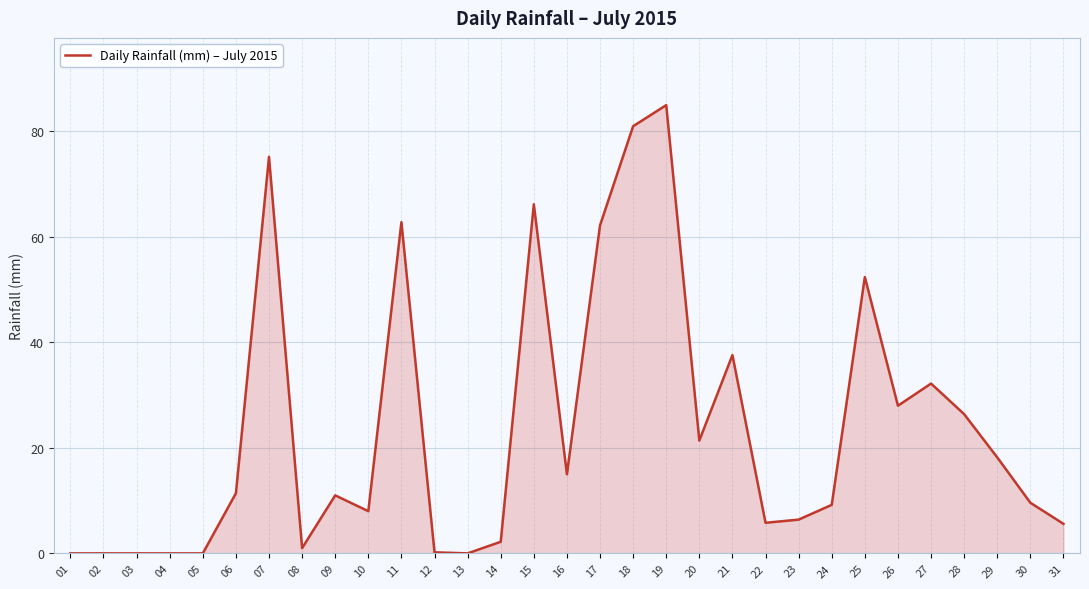

Which category has the highest value across all series?

19